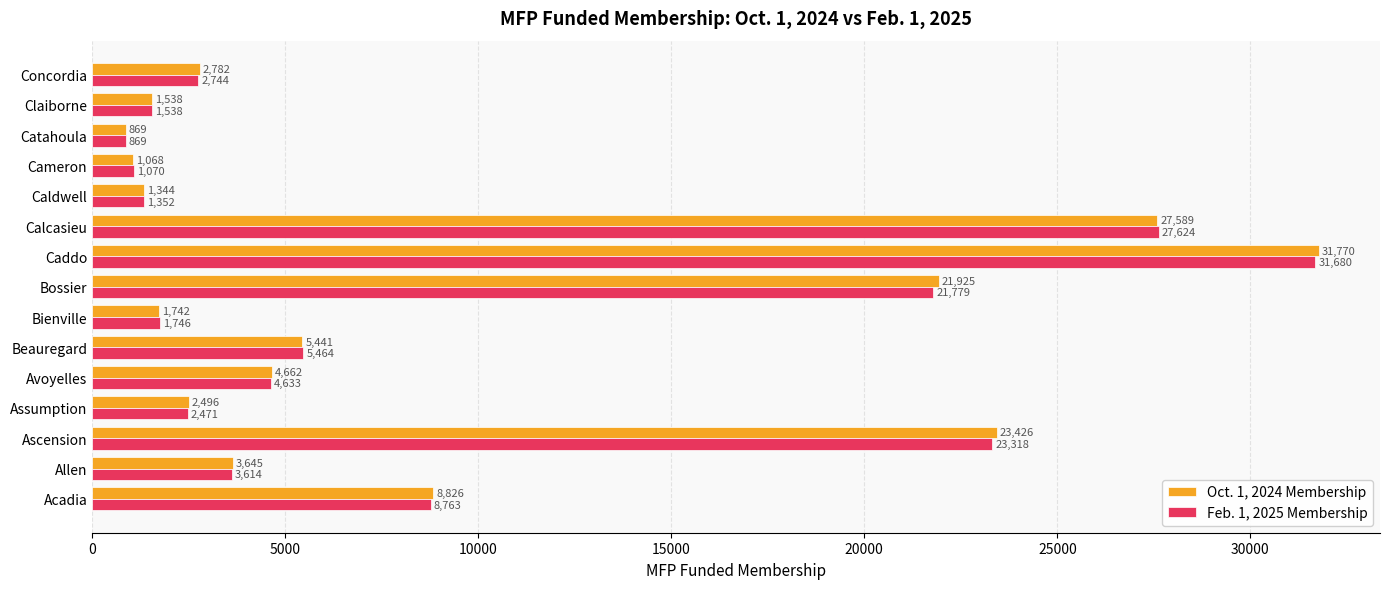

What is the average value of the Oct. 1, 2024 Membership series?

9275